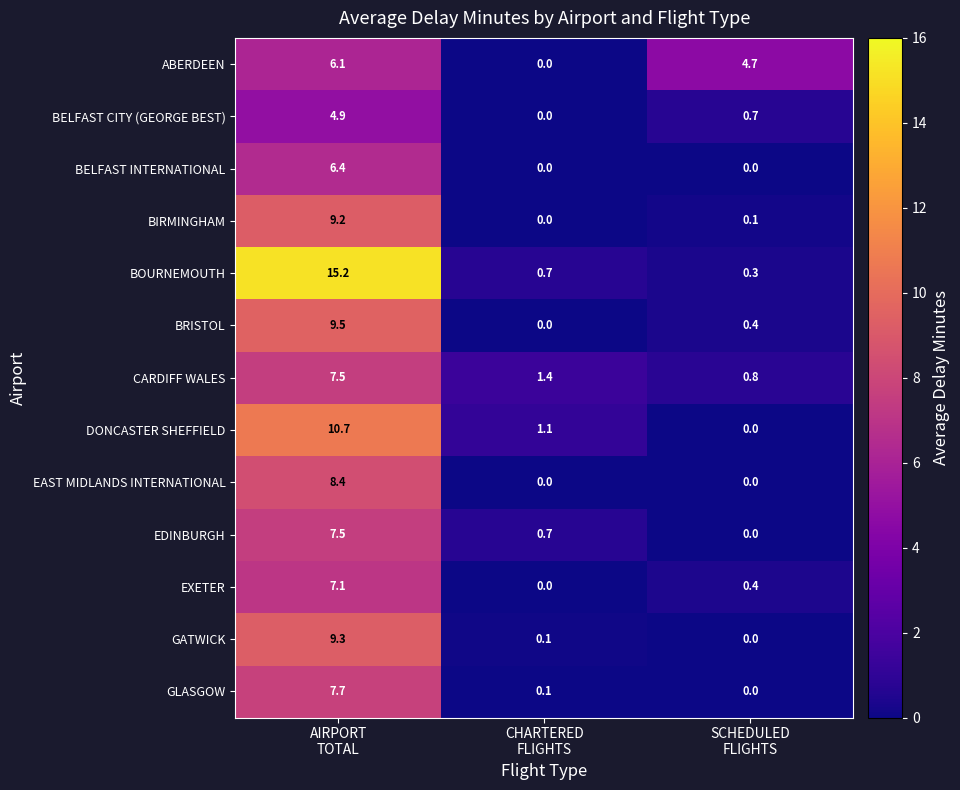

At how many categories does at least one series exceed 6?

1